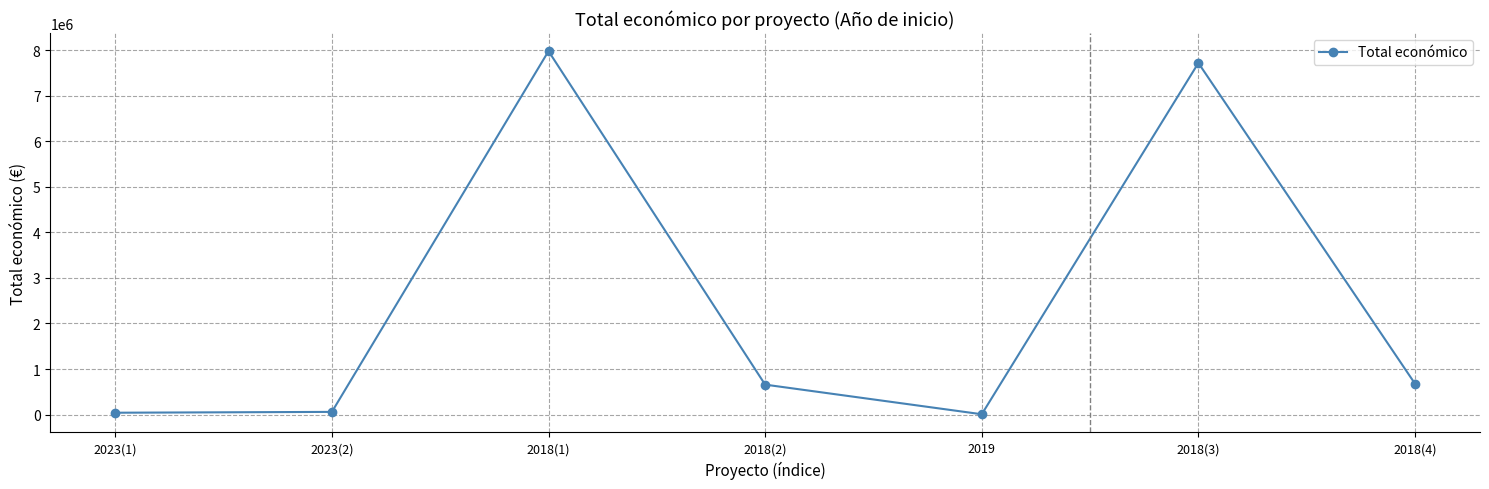

What is the smallest value displayed?

7200